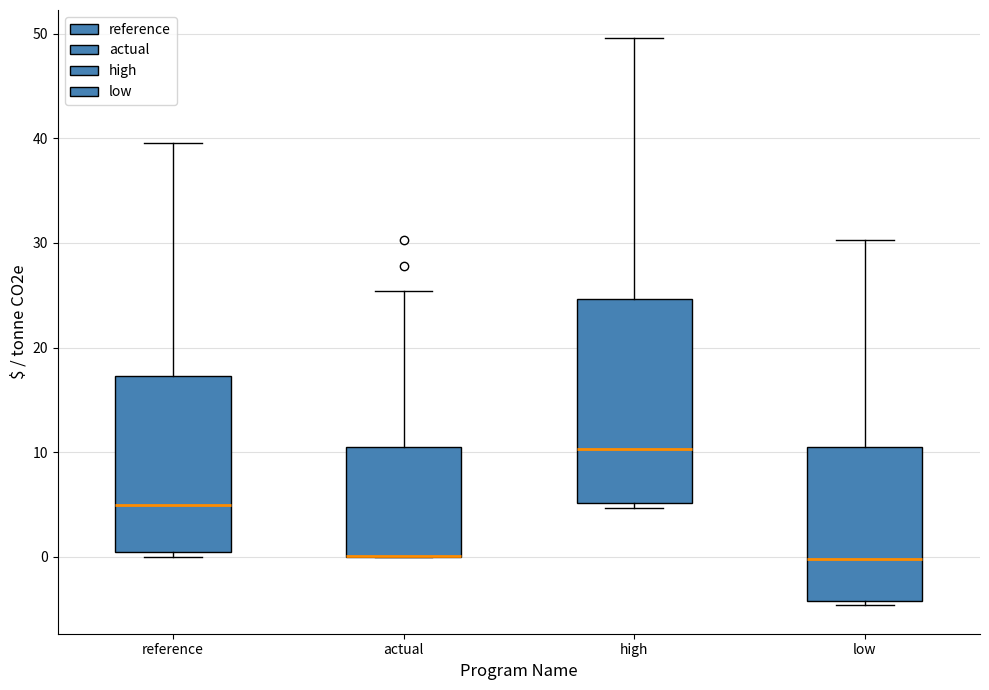

Reading left to right, read every box against the y-axis: the position of its median line, the range the box covers, and the ends of its whiskers. The values are not printed on the chart, so give them approximately, as read against the axis.

reference: median 5, box 0 to 17, whiskers 0 (just below the box's lower edge) to 40
actual: median 0 (drawn on the box's lower edge), box 0 to 11, whiskers 0 to 25
high: median 10, box 5 to 25, whiskers 5 (just below the box's lower edge) to 50
low: median 0, box -4 to 11, whiskers -5 to 30